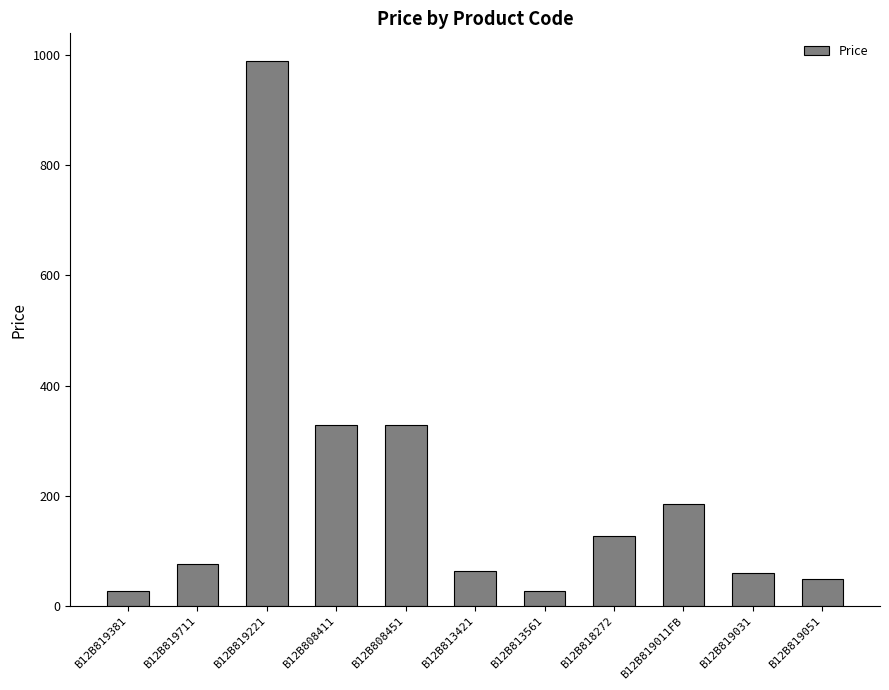

What is the difference between the maximum and minimum values?

962.5